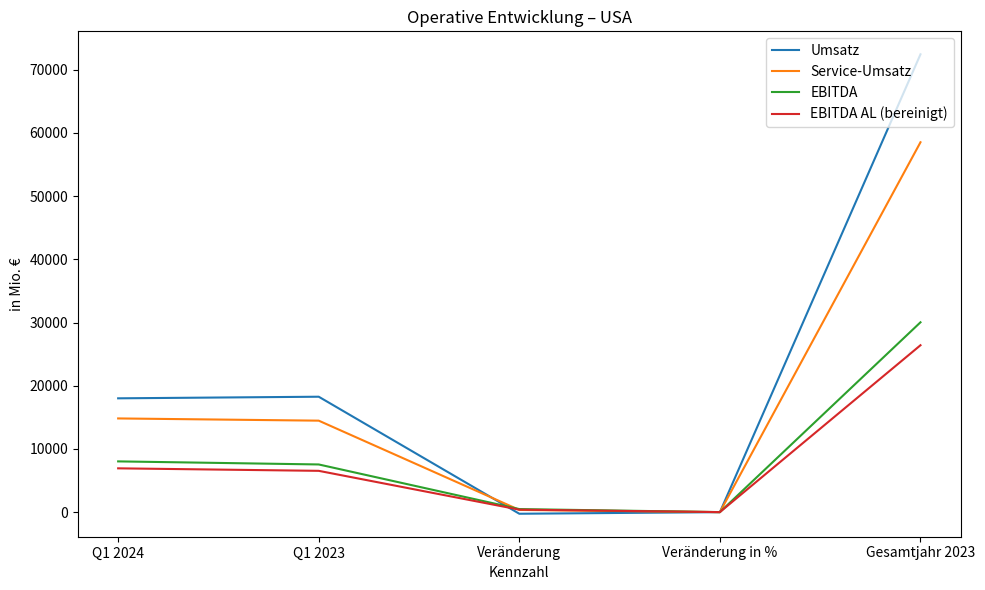

What are all the series names shown in the legend?

Umsatz, Service-Umsatz, EBITDA, EBITDA AL (bereinigt)